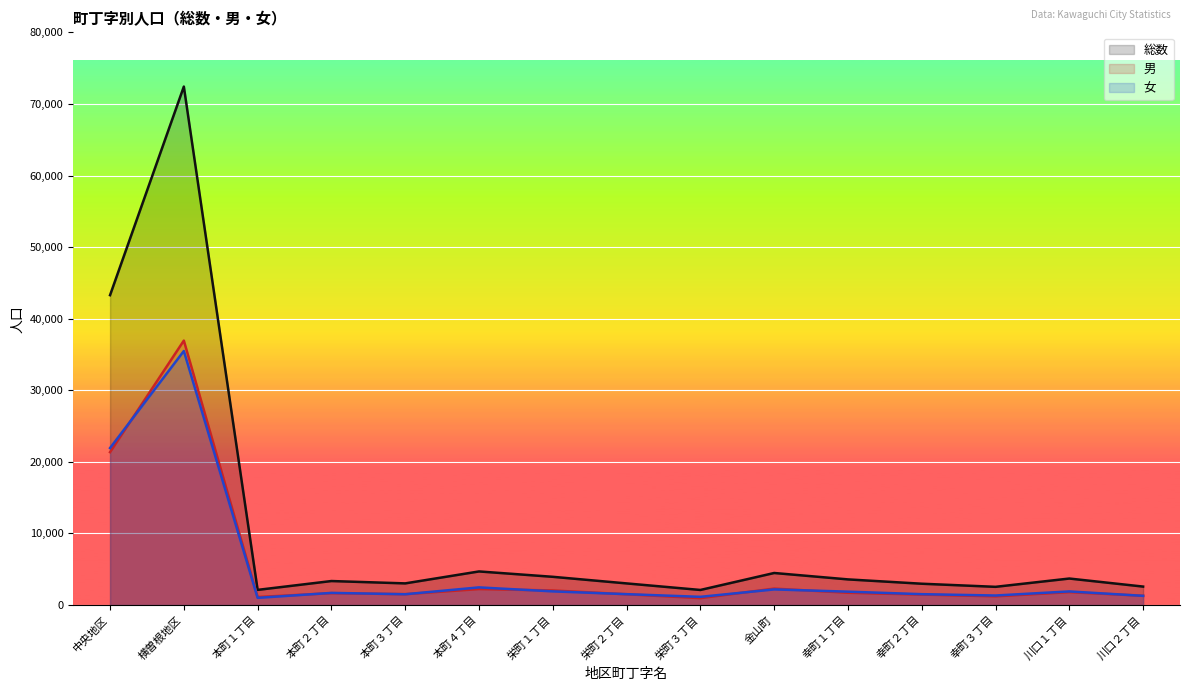

The value of 男 at 幸町２丁目 is 1460. True or false?

True